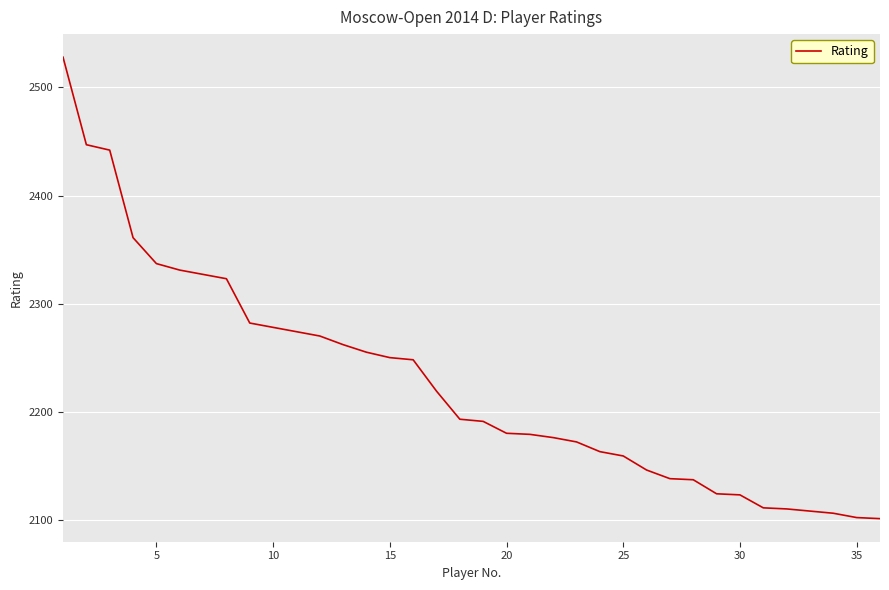

What is the minimum value shown in the chart?

2101